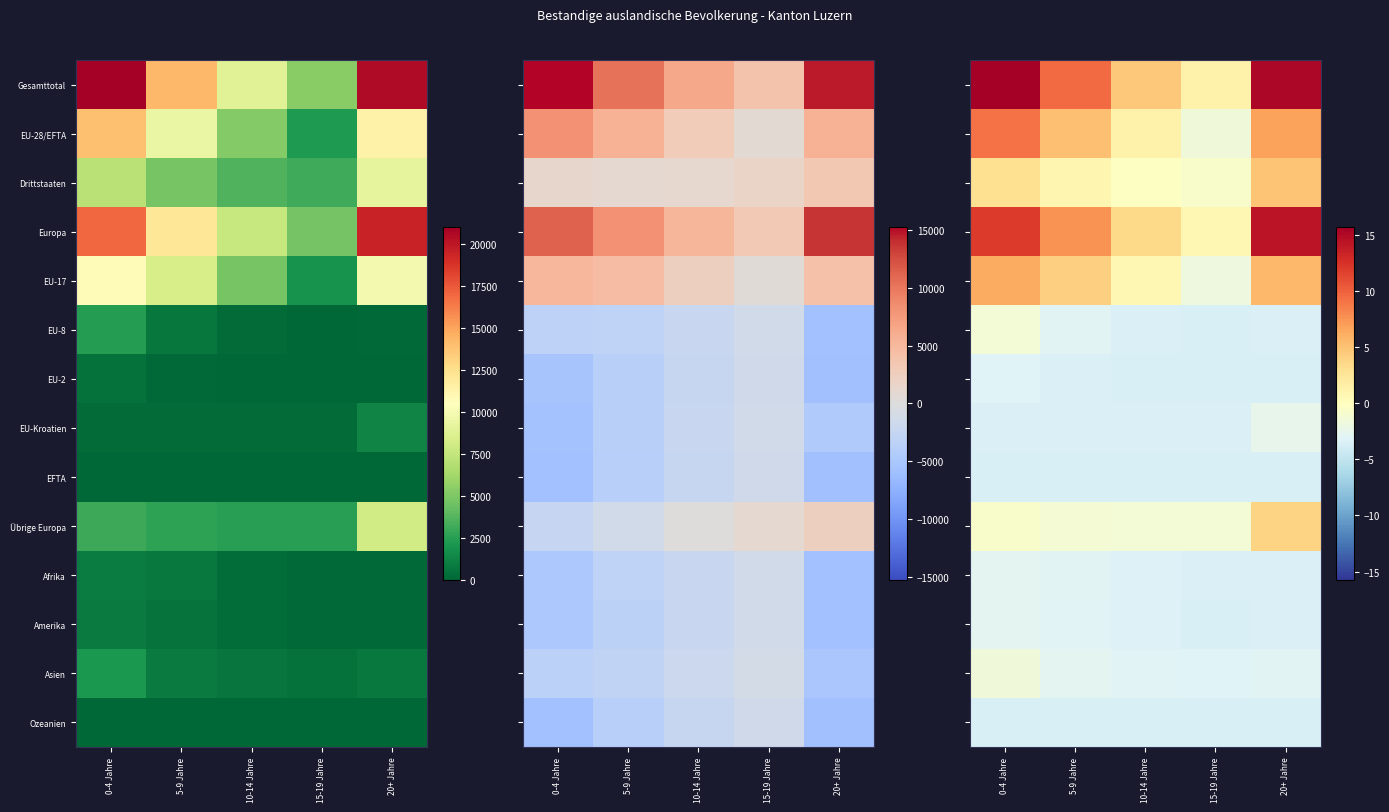

The EU-Kroatien series shows -3.4 at 15-19 Jahre. True or false?

True